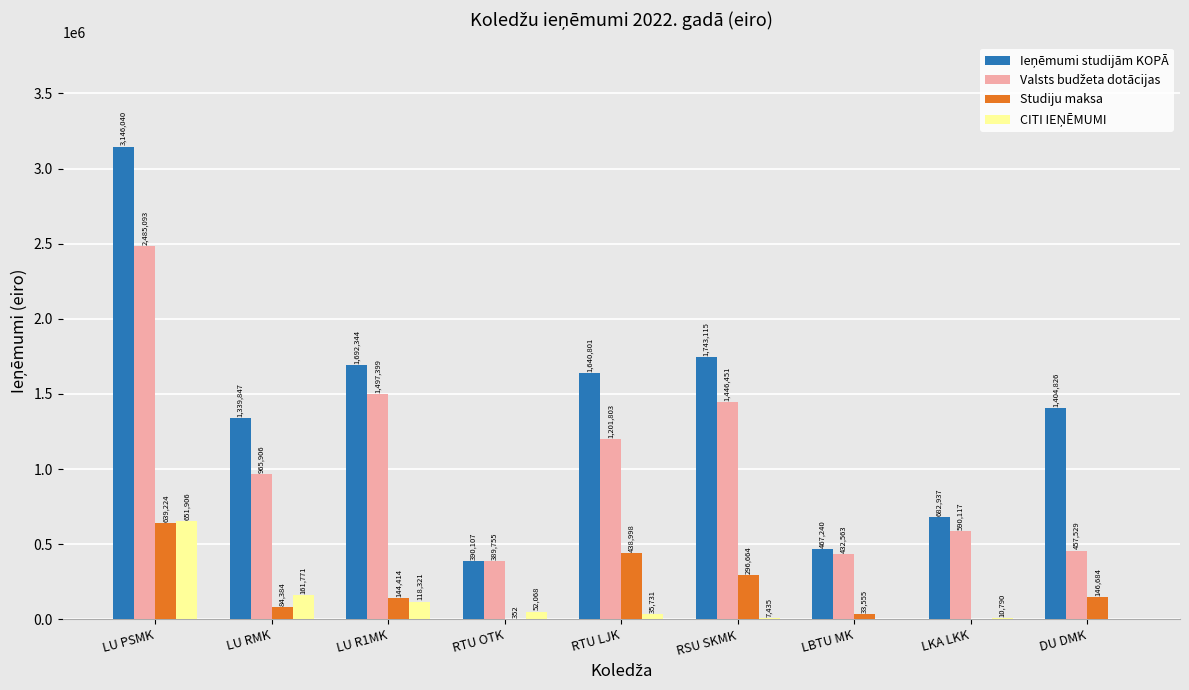

The value of Studiju maksa at RTU LJK is 642916. True or false?

False